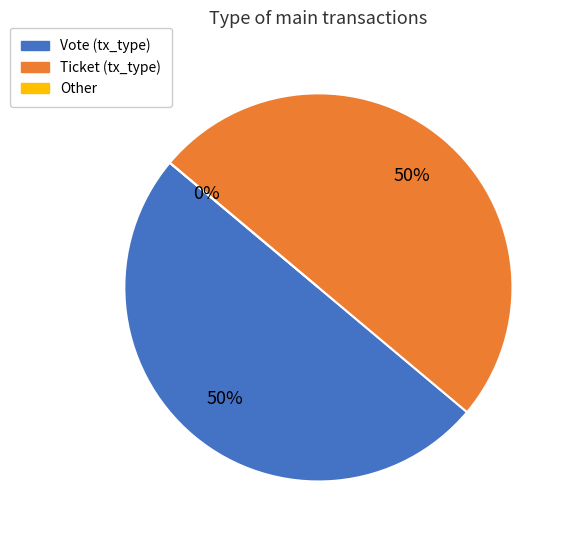

Which slice is the smallest?

Other